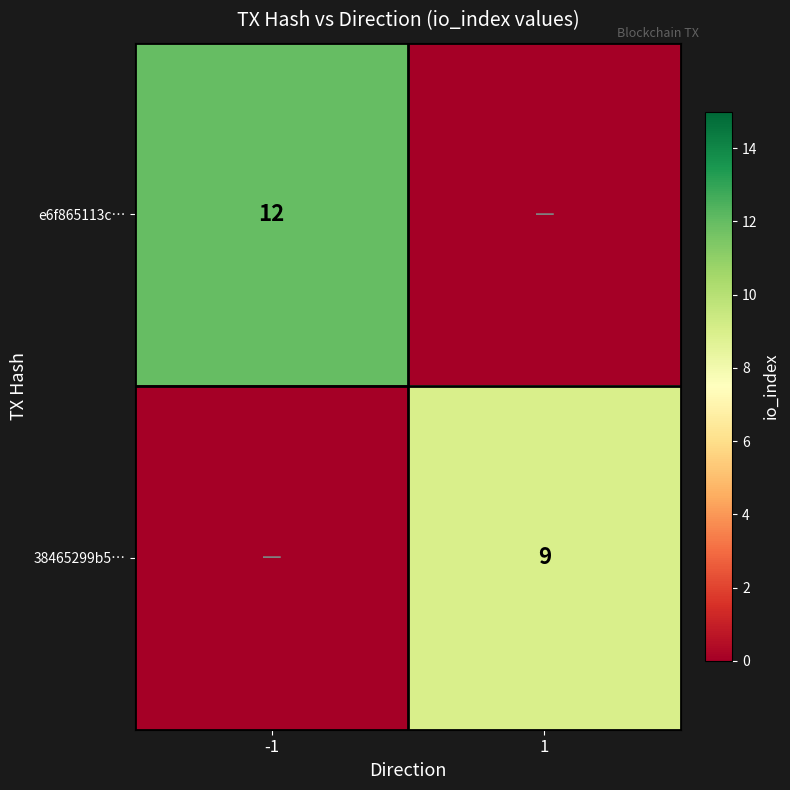

Which label corresponds to the smallest value in the chart?

1